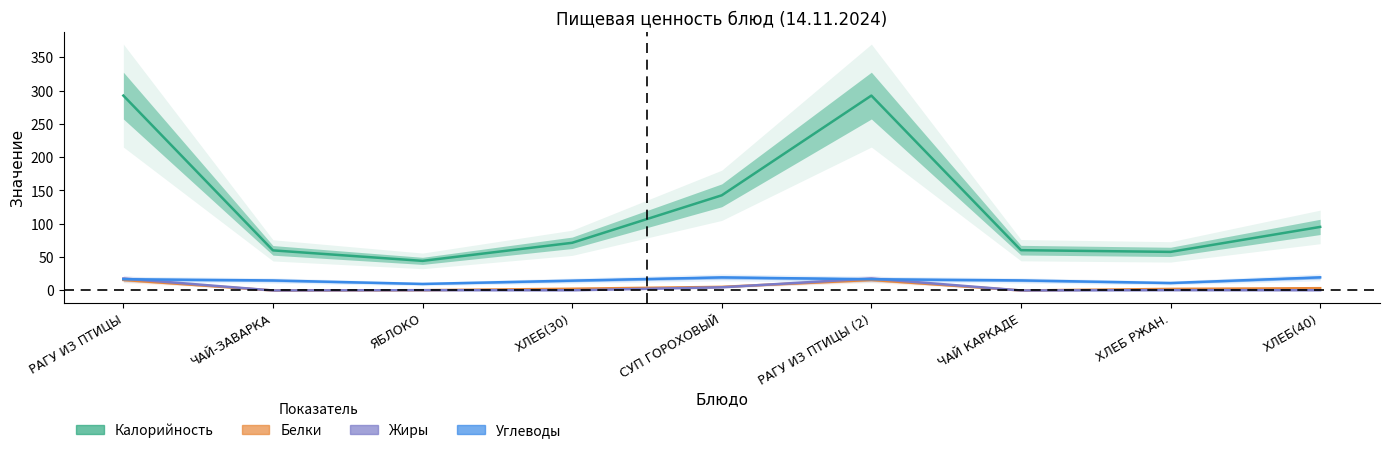

Reading right to left, list all the values displayed in this chart.

Калорийность: ХЛЕБ(40)=95.4	ХЛЕБ РЖАН.=57.9	ЧАЙ КАРКАДЕ=60.5	РАГУ ИЗ ПТИЦЫ (2)=292.4	СУП ГОРОХОВЫЙ=142.8	ХЛЕБ(30)=71.5	ЯБЛОКО=44.4	ЧАЙ-ЗАВАРКА=60.2	РАГУ ИЗ ПТИЦЫ=292.4
Белки: ХЛЕБ(40)=3.4	ХЛЕБ РЖАН.=2.3	ЧАЙ КАРКАДЕ=0.0	РАГУ ИЗ ПТИЦЫ (2)=15.8	СУП ГОРОХОВЫЙ=5.4	ХЛЕБ(30)=2.6	ЯБЛОКО=0.4	ЧАЙ-ЗАВАРКА=0.0	РАГУ ИЗ ПТИЦЫ=15.8
Жиры: ХЛЕБ(40)=0.3	ХЛЕБ РЖАН.=0.4	ЧАЙ КАРКАДЕ=0.0	РАГУ ИЗ ПТИЦЫ (2)=18.0	СУП ГОРОХОВЫЙ=4.8	ХЛЕБ(30)=0.2	ЯБЛОКО=0.4	ЧАЙ-ЗАВАРКА=0.0	РАГУ ИЗ ПТИЦЫ=18.0
Углеводы: ХЛЕБ(40)=19.7	ХЛЕБ РЖАН.=11.2	ЧАЙ КАРКАДЕ=15.1	РАГУ ИЗ ПТИЦЫ (2)=16.9	СУП ГОРОХОВЫЙ=19.6	ХЛЕБ(30)=14.8	ЯБЛОКО=9.8	ЧАЙ-ЗАВАРКА=15.0	РАГУ ИЗ ПТИЦЫ=16.9